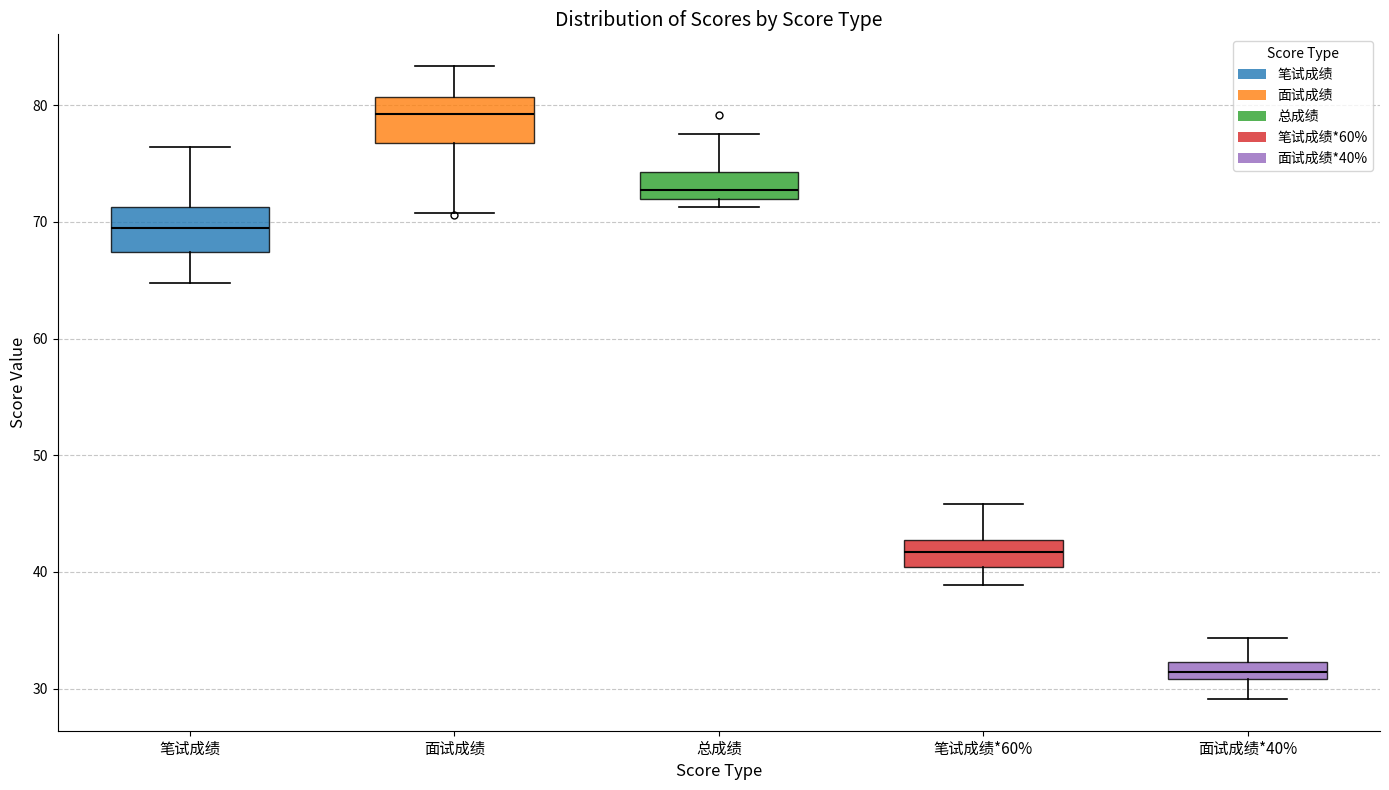

Where does the lower whisker of the box for 笔试成绩*60% end on the y-axis? The values are not printed on the chart, so give them approximately, as read against the axis.

39